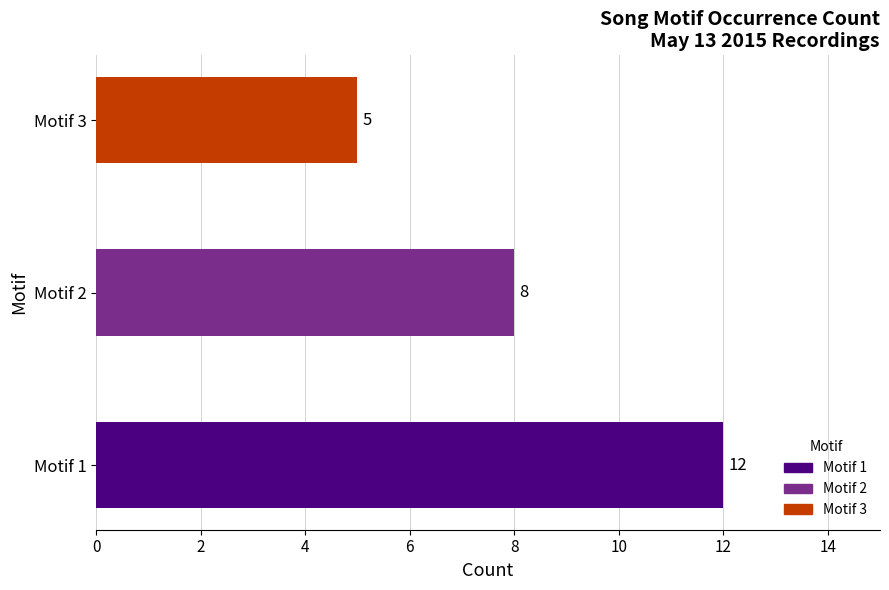

True or false: the data shows 5 at Motif 3.

True